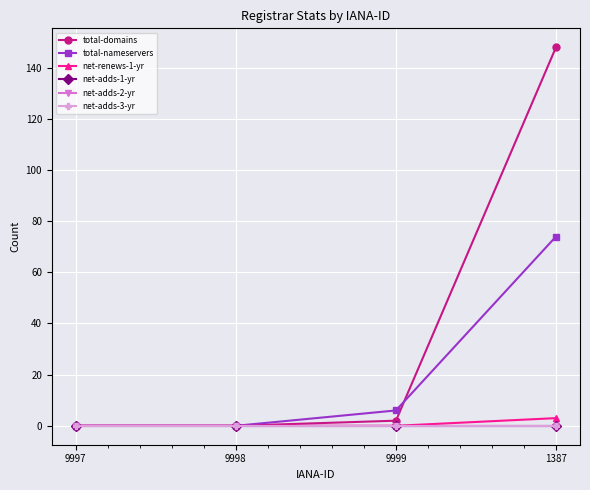

Rank the categories by net-adds-1-yr value from lowest to highest.

9997, 9998, 9999, 1387